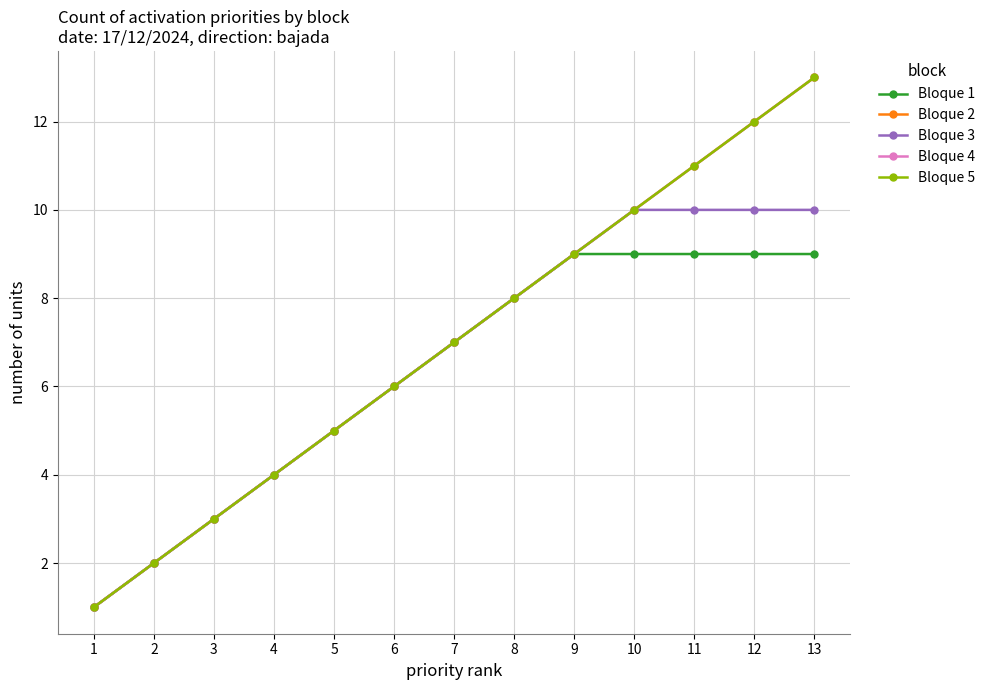

Does the chart have visible grid lines?

Yes